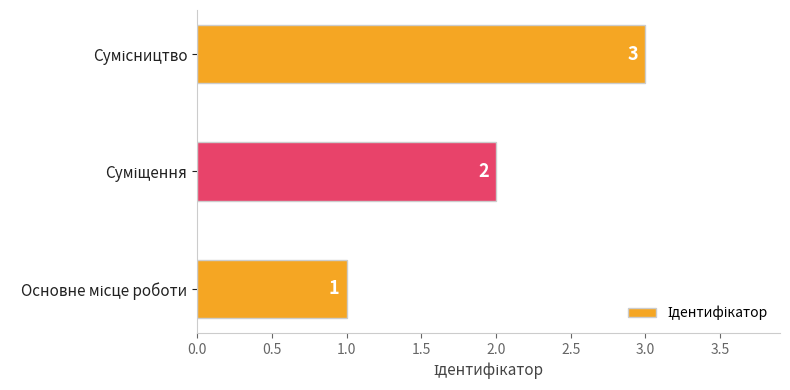

What is the sum of all values?

6